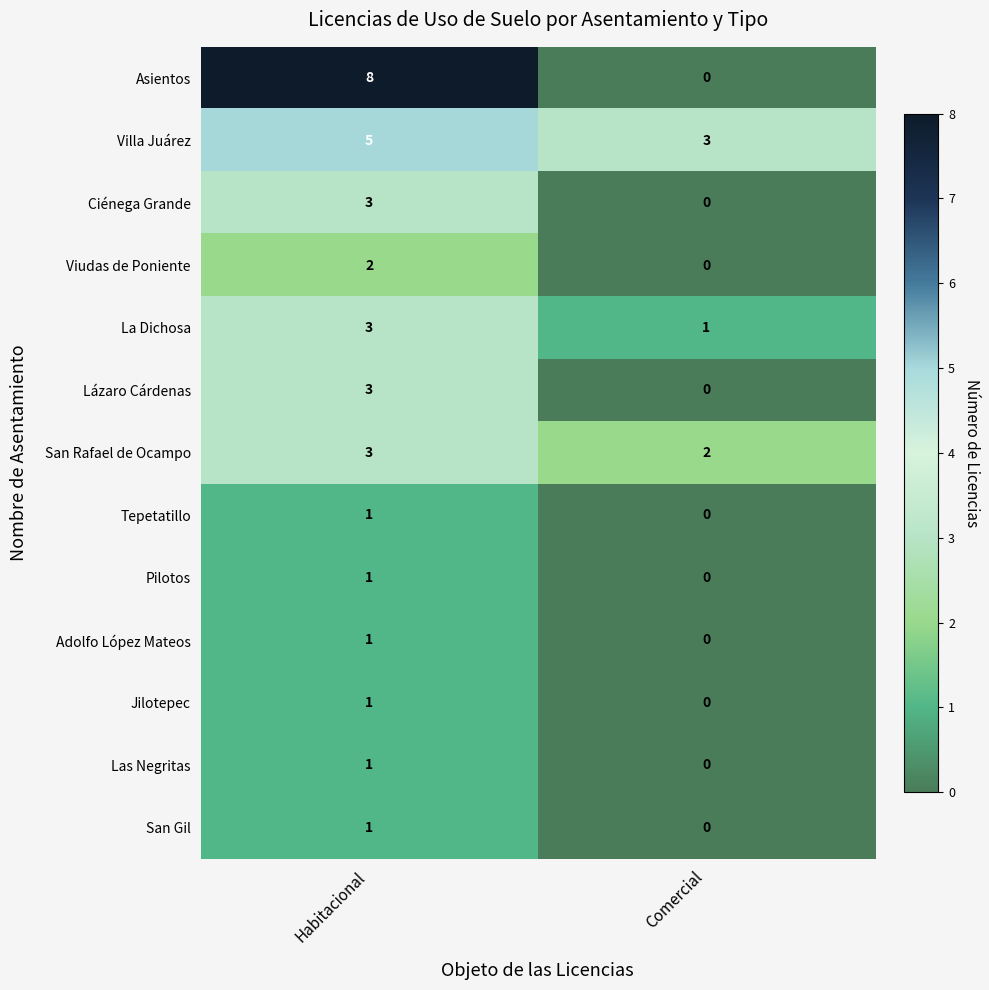

Is it true that Pilotos equals 0 at Comercial?

True